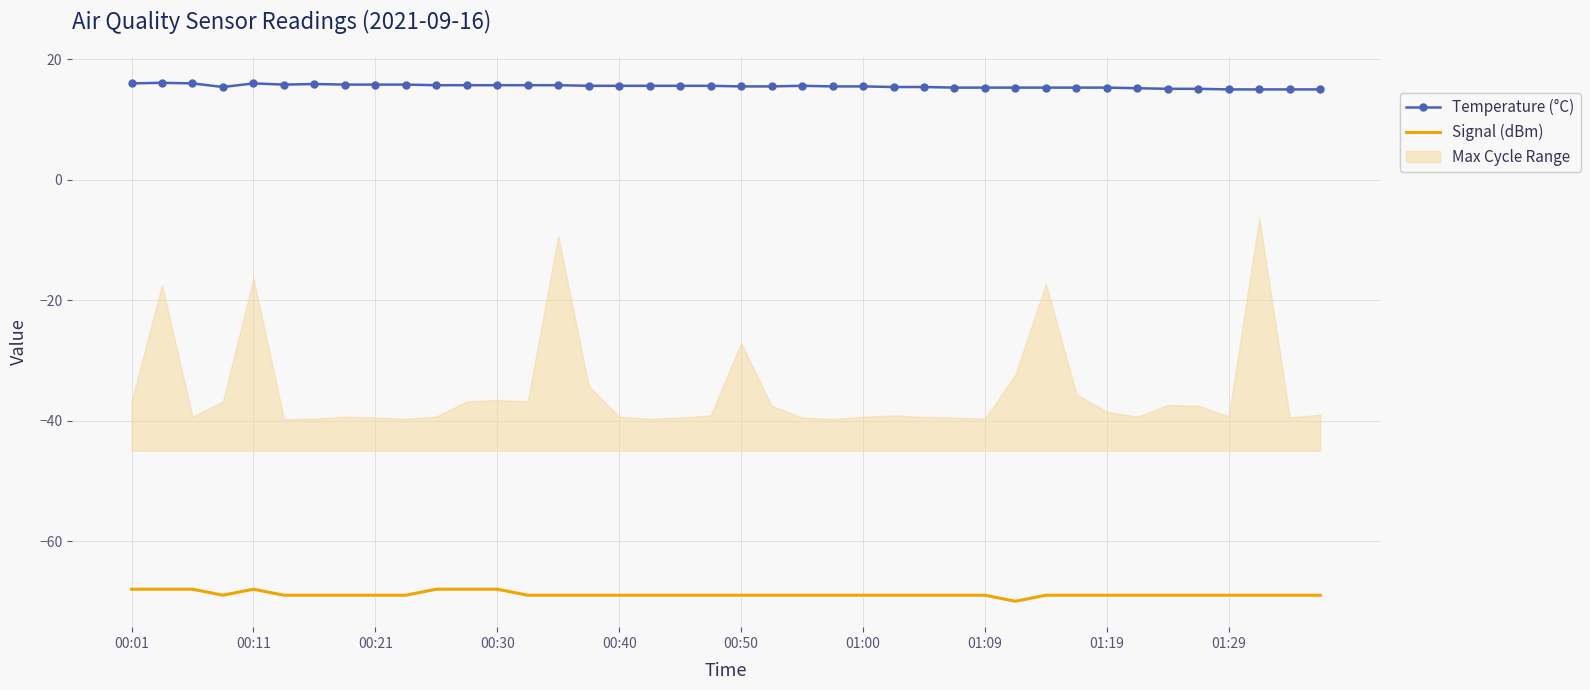

True or false: Temperature (°C) and Signal (dBm) intersect in this chart.

False